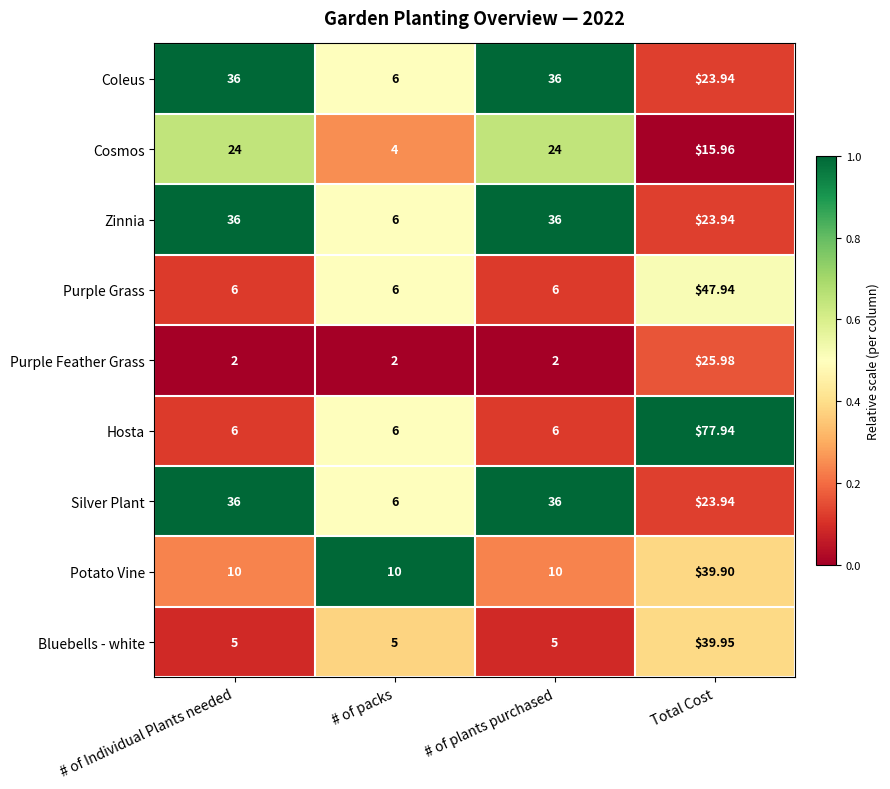

At which category does the chart reach its peak across all series?

Total Cost